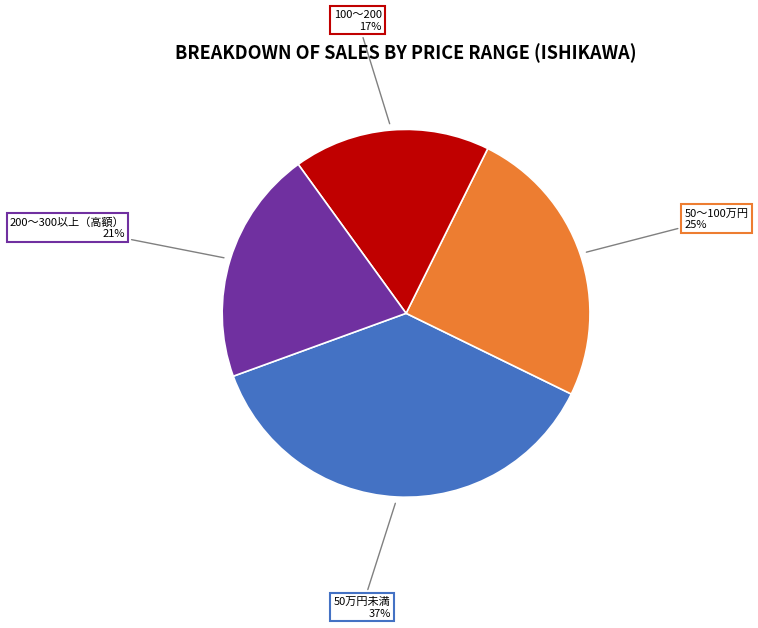

Does any single category account for the majority?

No